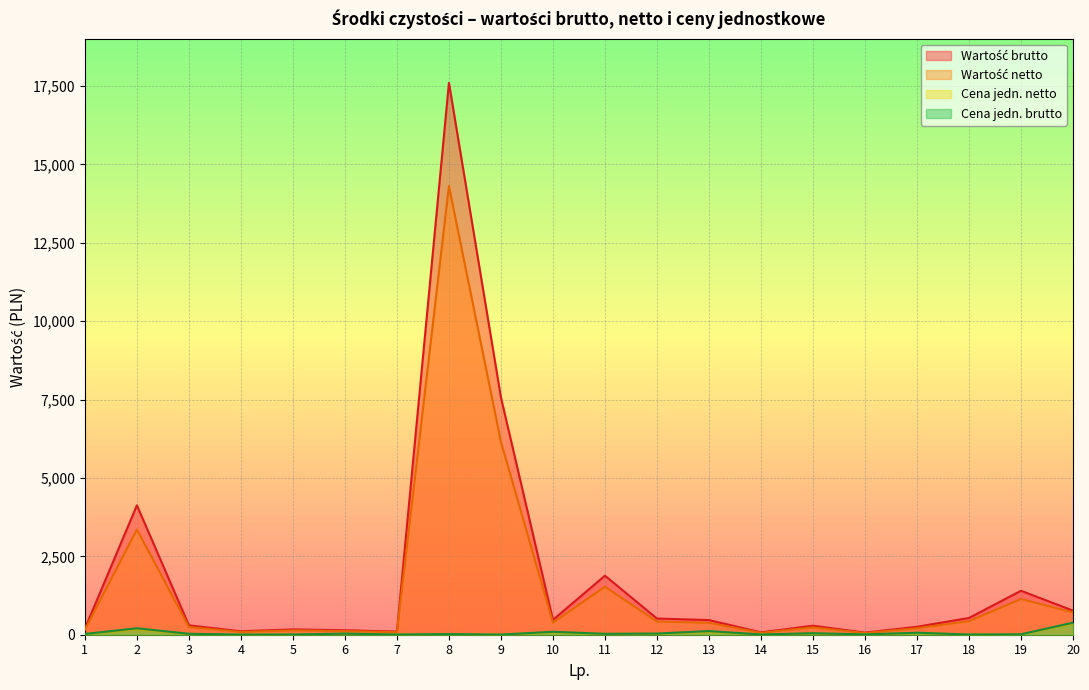

What are all the series names shown in the legend?

Wartość brutto, Wartość netto, Cena jedn. netto, Cena jedn. brutto